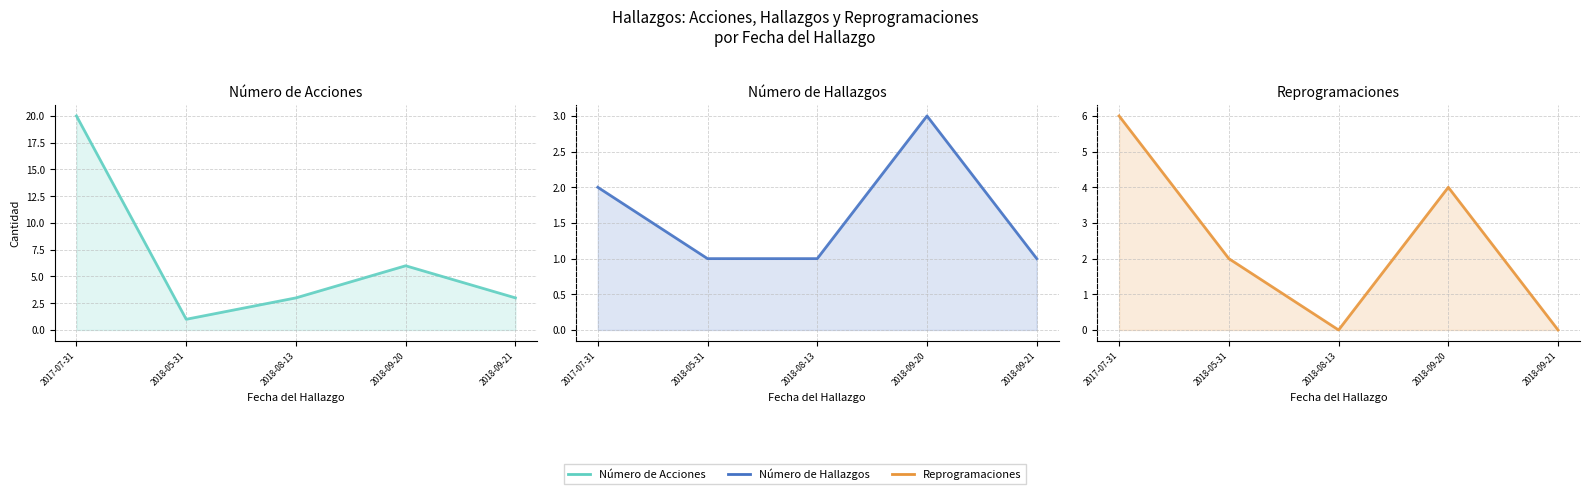

Reading left to right, transcribe all the data shown in this chart.

Número de Acciones: 2017-07-31=20	2018-05-31=1	2018-08-13=3	2018-09-20=6	2018-09-21=3
Número de Hallazgos: 2017-07-31=2	2018-05-31=1	2018-08-13=1	2018-09-20=3	2018-09-21=1
Reprogramaciones: 2017-07-31=6	2018-05-31=2	2018-08-13=0	2018-09-20=4	2018-09-21=0